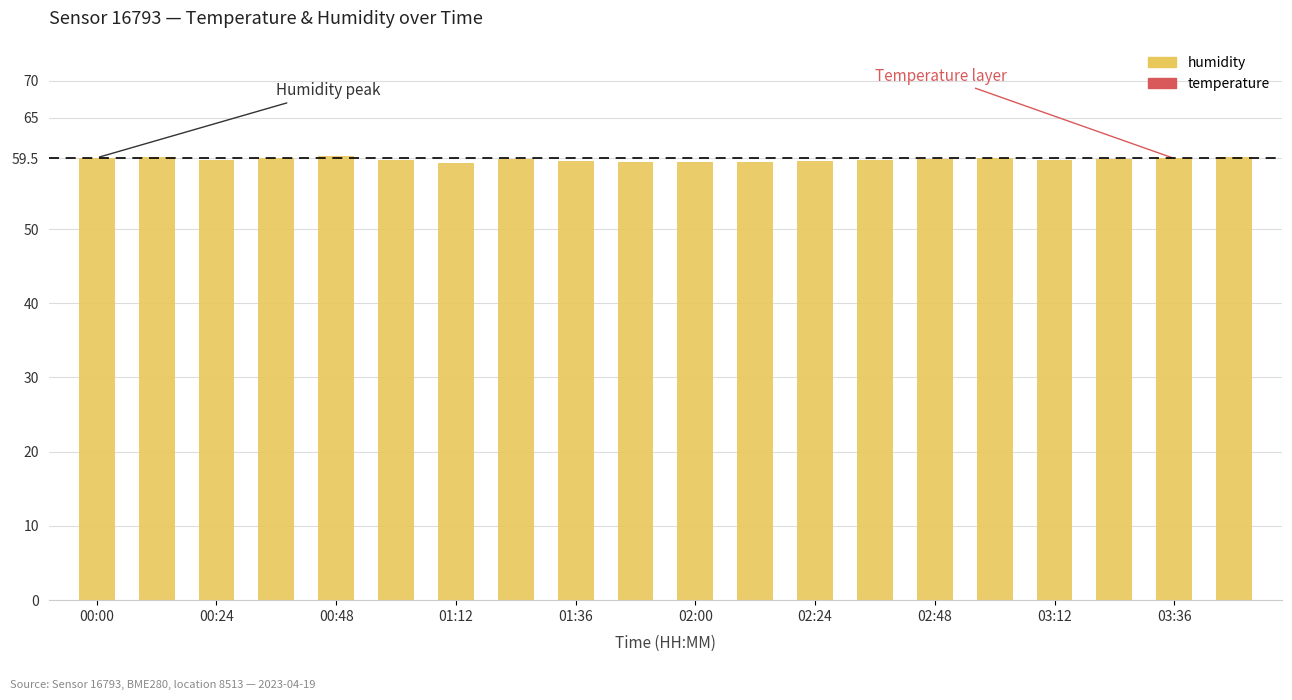

What is the average value?

59.4